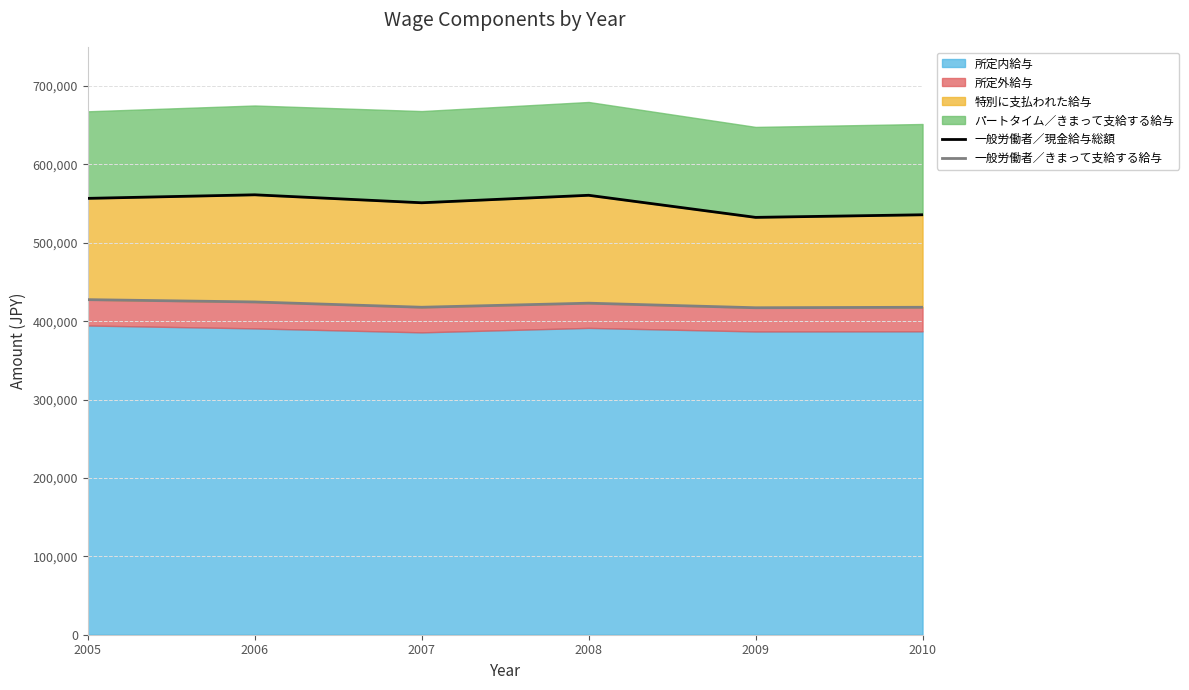

In 一般労働者／現金給与総額, how many points are higher than both neighbors (excluding endpoints)?

2